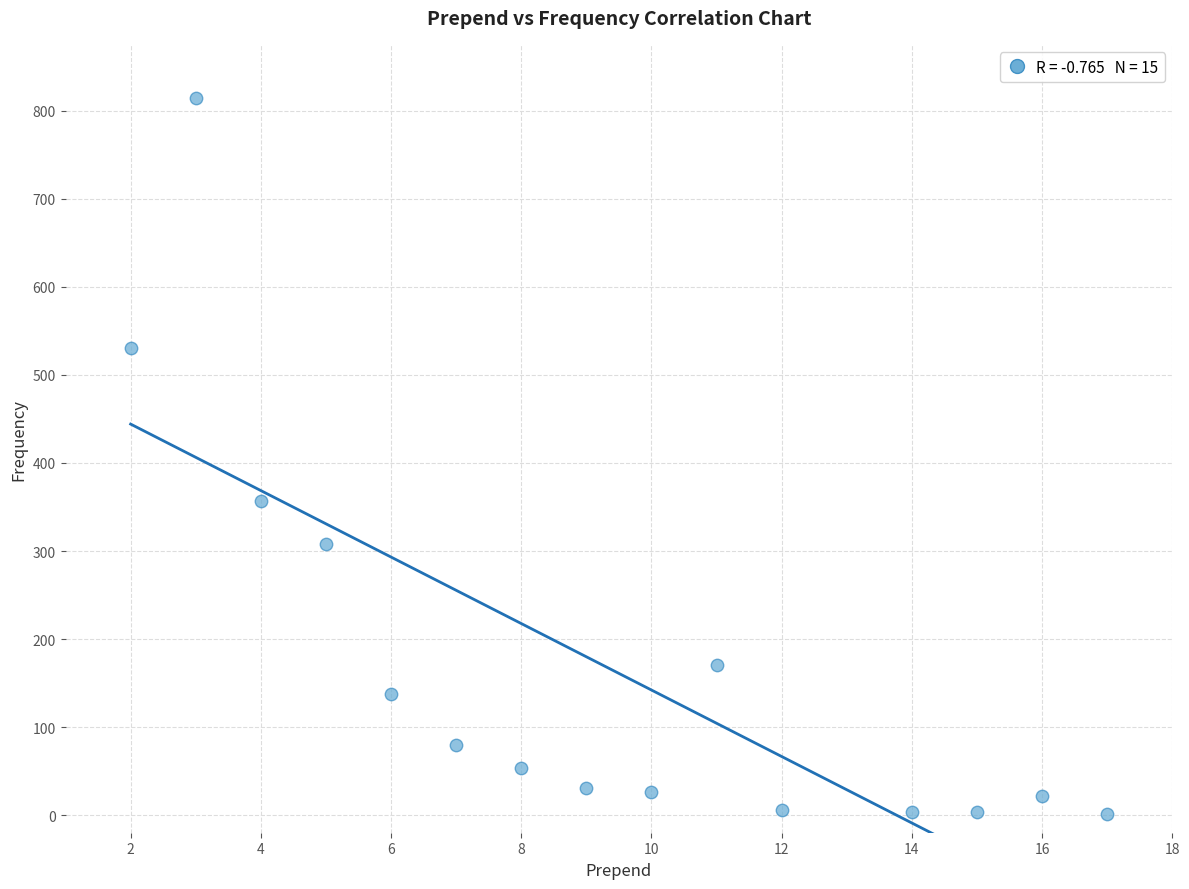

What is the range of X values (max minus min)?

15